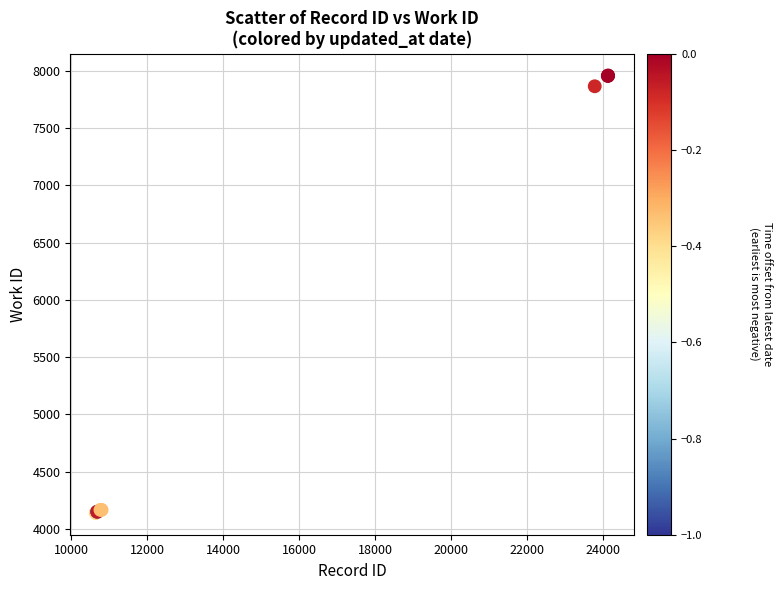

What Y value in the scatter plot is closest to 6049?

7864